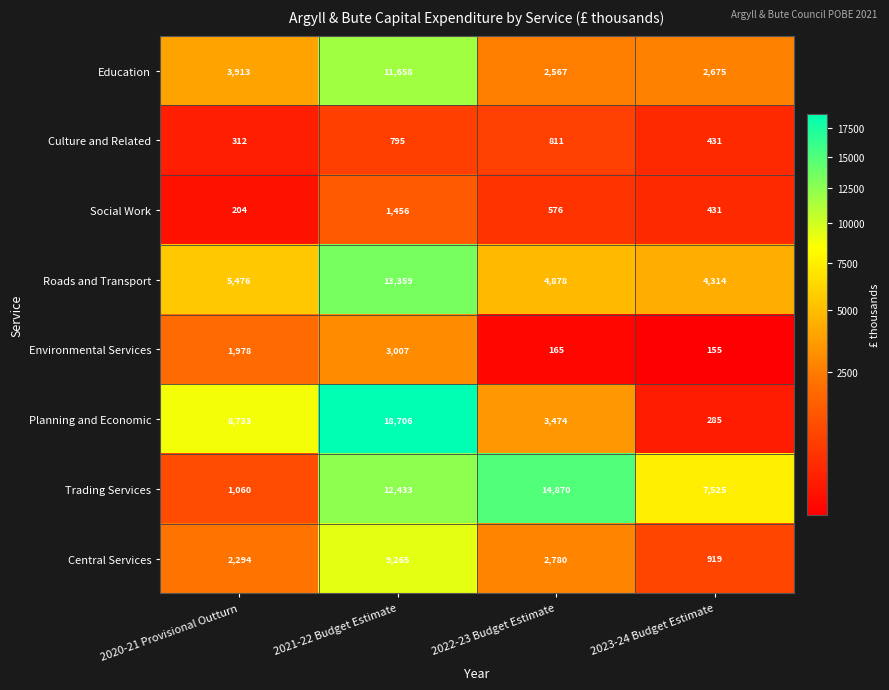

What is the difference between the highest and lowest values at 2020-21 Provisional Outturn?

8529